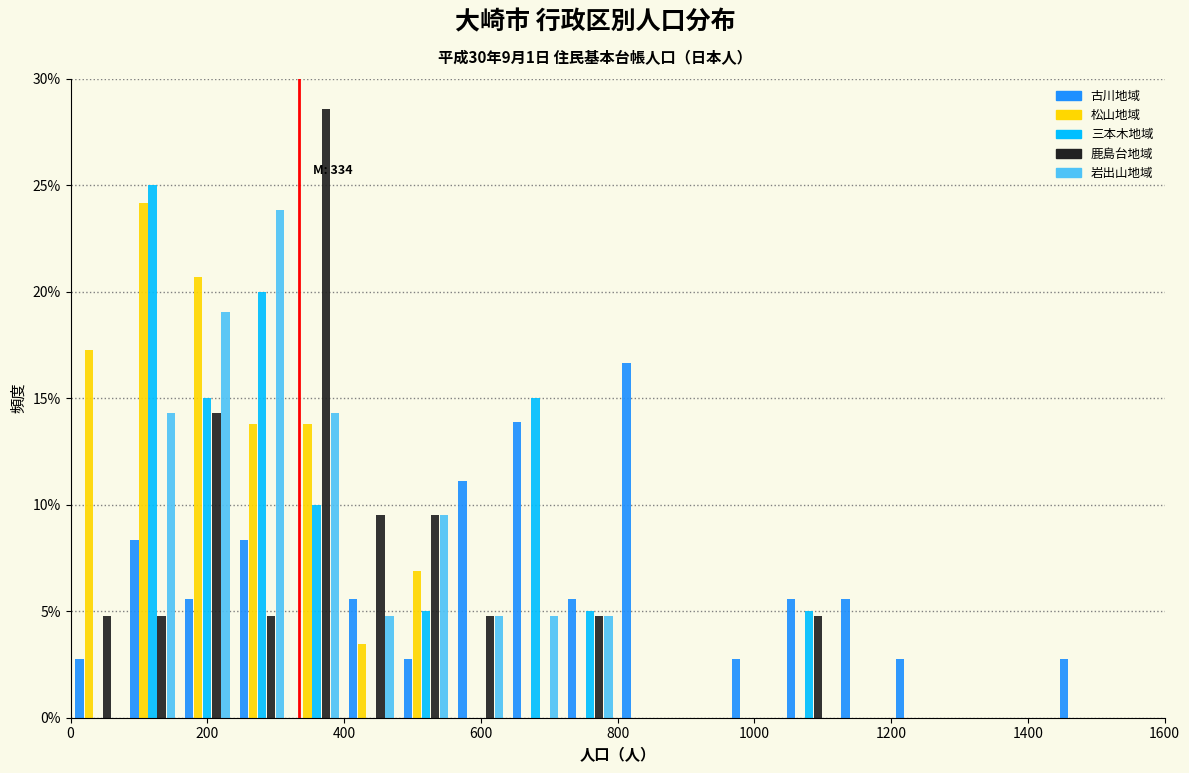

In the 古川地域 series, which range on the x-axis has the tallest bar?

800 to 880